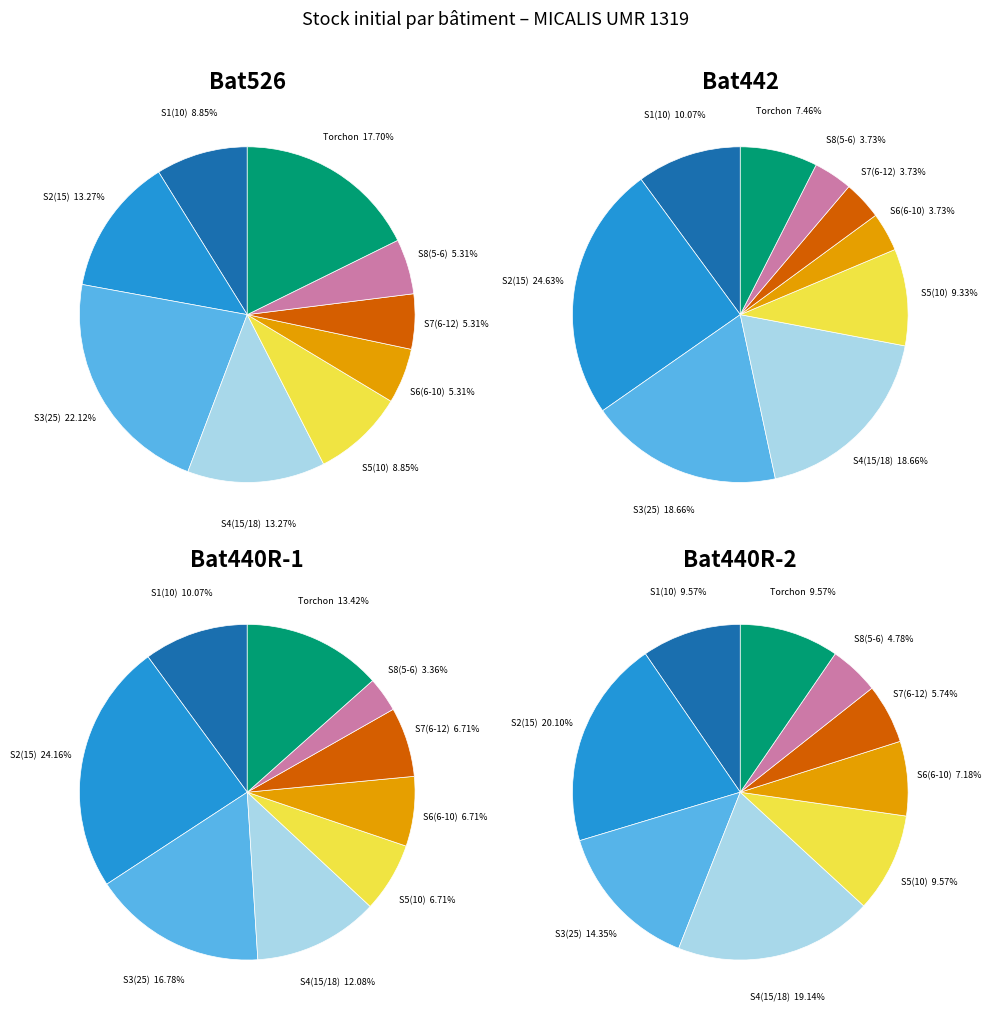

Combined, do 6 and Bat526 account for over 50%?

No